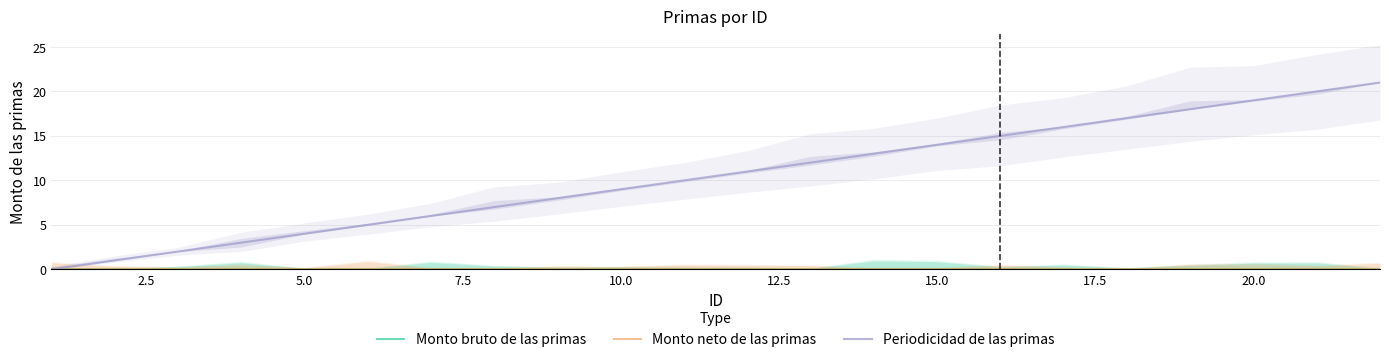

Does the chart have visible grid lines?

Yes